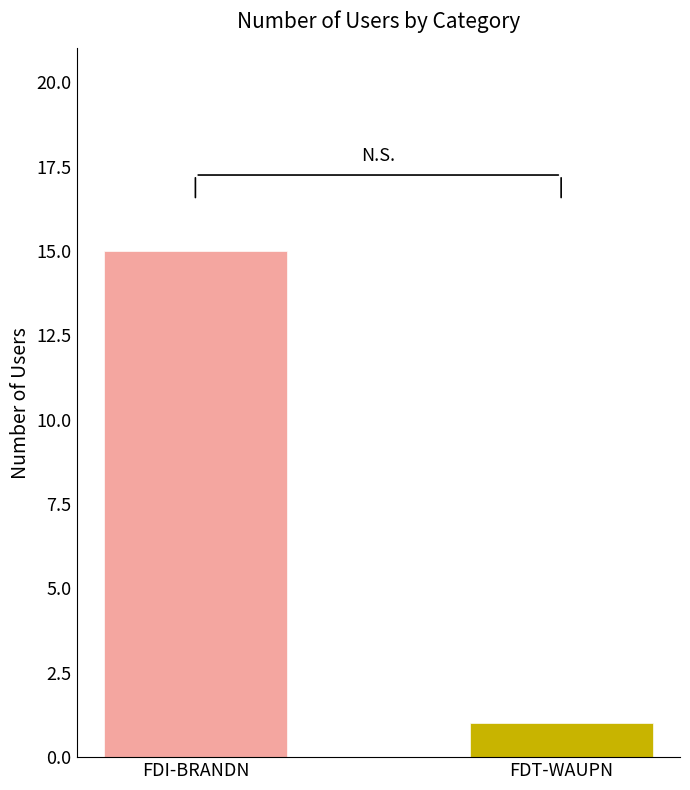

Reading right to left, what are all the values shown in this chart?

FDT-WAUPN=1	FDI-BRANDN=15